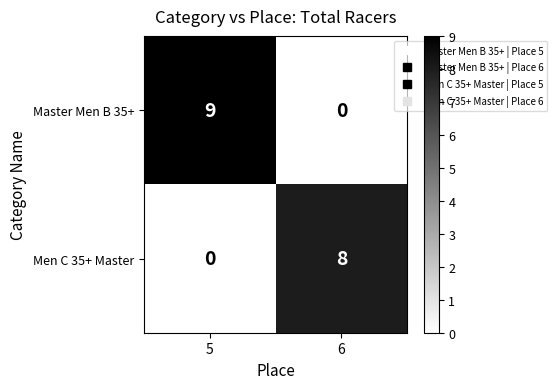

List the series in order of their overall mean, lowest first.

Men C 35+ Master, Master Men B 35+